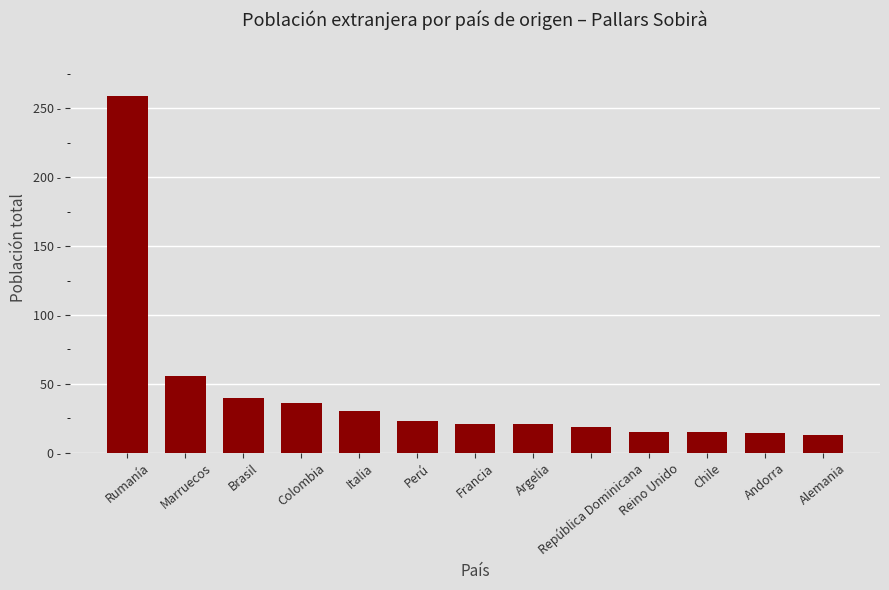

Does the chart contain any negative values?

No